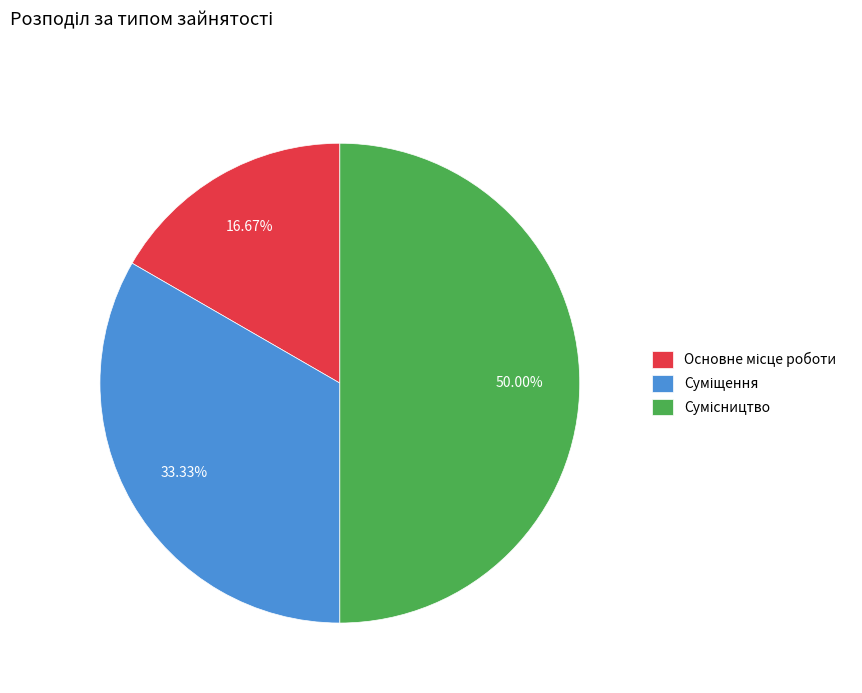

To the nearest percent, what is the difference between the Основне місце роботи and Суміщення slice percentages?

17%